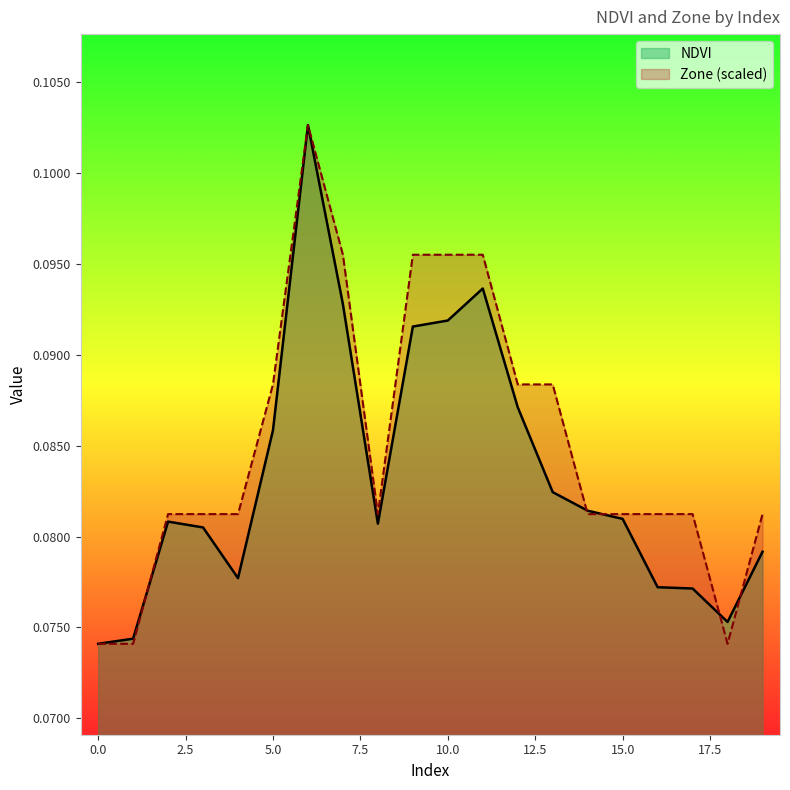

How many Zone values are between 0 and 1?

20